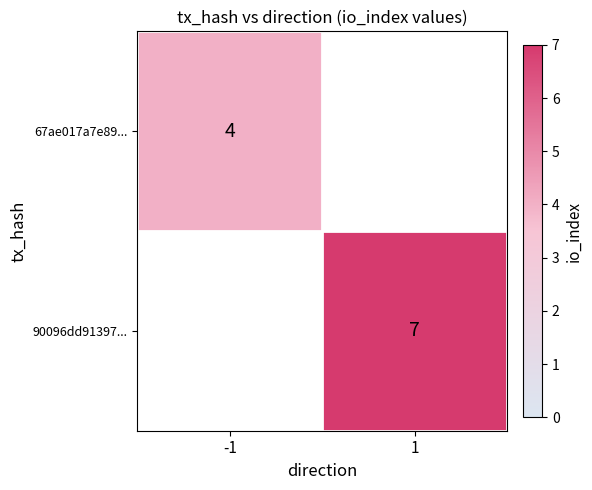

True or false: 90096dd91397... has a value of 7 at 1.

True